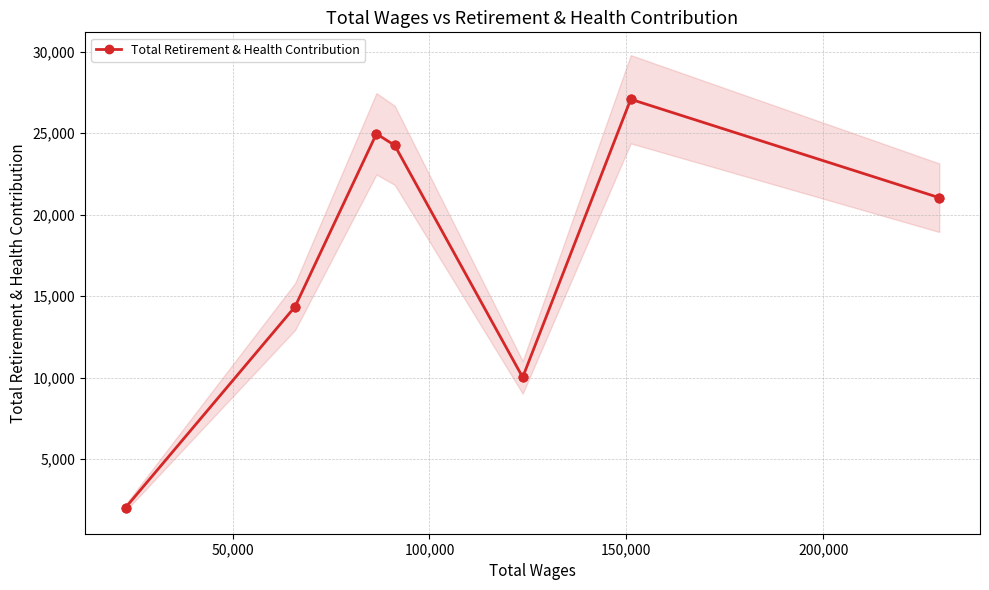

What is the maximum value for Total Retirement & Health Contribution?

27084